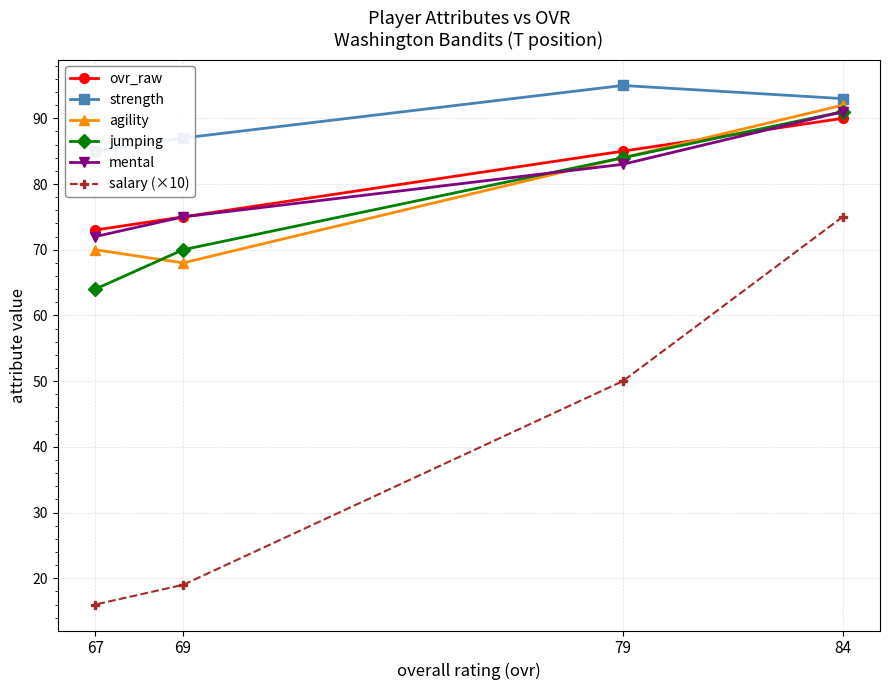

What is the value of the ovr_raw point at the 1st from the left?

73